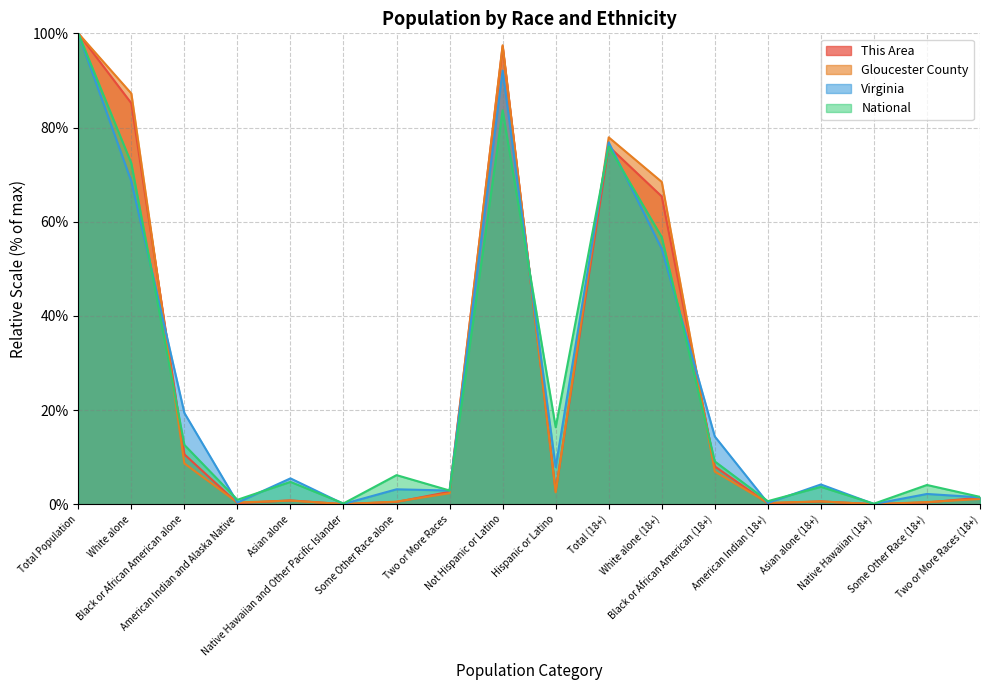

Reading left to right, extract all data points from this chart.

This Area: 100.0	85.2	10.6	0.2	0.8	0.0	0.5	2.7	97.2	2.8	76.0	65.4	8.0	0.2	0.6	0.0	0.4	1.4
Gloucester County: 100.0	87.2	8.7	0.4	0.8	0.0	0.6	2.3	97.5	2.5	77.9	68.5	6.9	0.3	0.6	0.0	0.5	1.1
Virginia: 100.0	68.6	19.4	0.4	5.5	0.1	3.2	2.9	92.1	7.9	76.8	54.2	14.4	0.3	4.2	0.1	2.2	1.5
National: 100.0	72.4	12.6	0.9	4.8	0.2	6.2	2.9	83.7	16.3	76.0	56.7	9.1	0.7	3.7	0.1	4.1	1.6